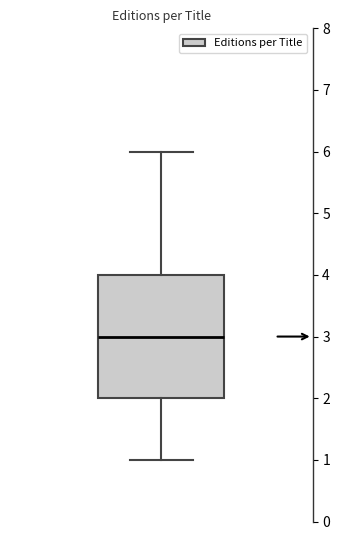

Transcribe this box plot: give where the median line is, the range the box spans, and where the two whiskers end, as read against the y-axis. The values are not printed on the chart, so give them approximately, as read against the axis.

median 3, box 2 to 4, whiskers 1 to 6